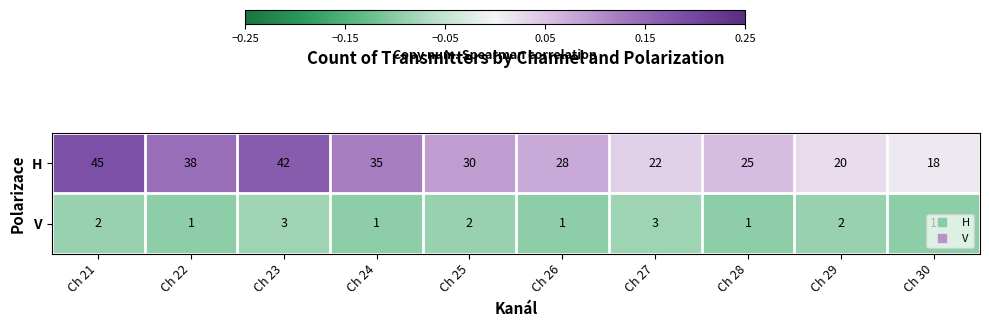

What is the difference between the maximum and minimum values in the H series?

27